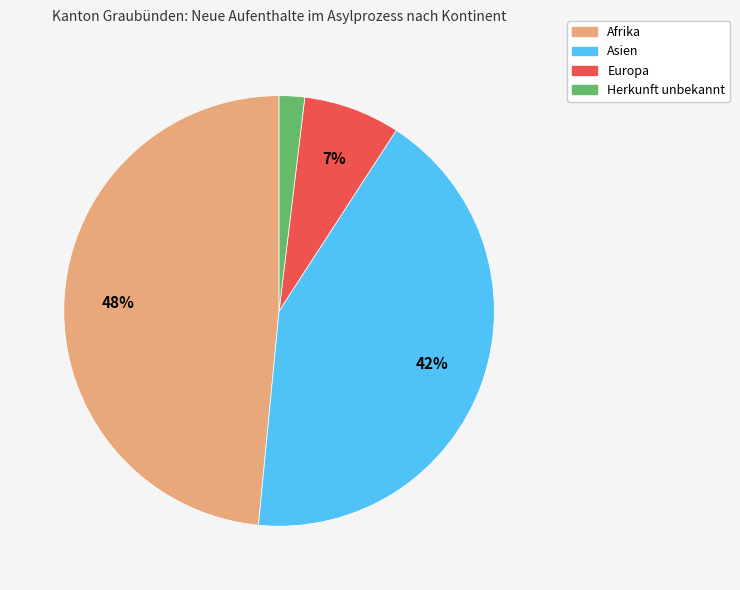

Does Herkunft unbekannt account for over 50% of the chart?

No